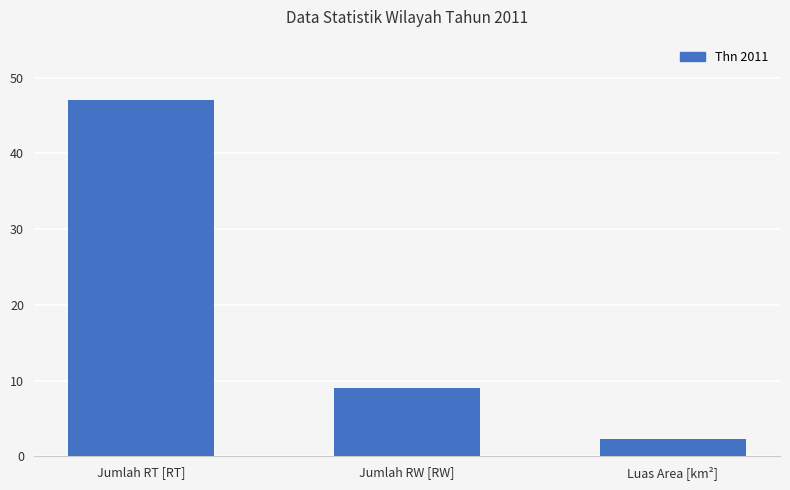

What is the difference between the maximum and second lowest values?

38.0